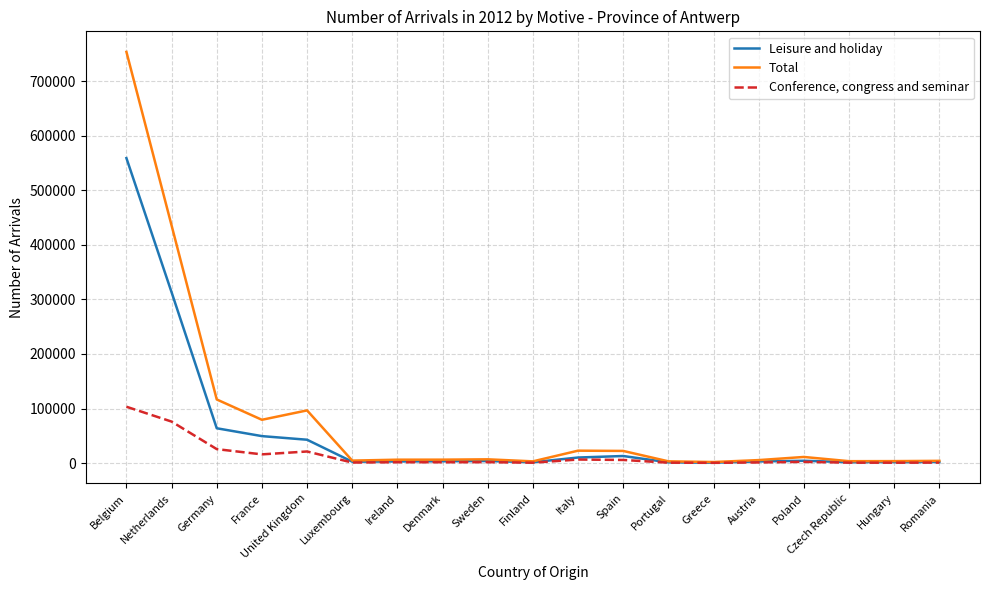

What is the difference between the highest and lowest values at Germany?

90967